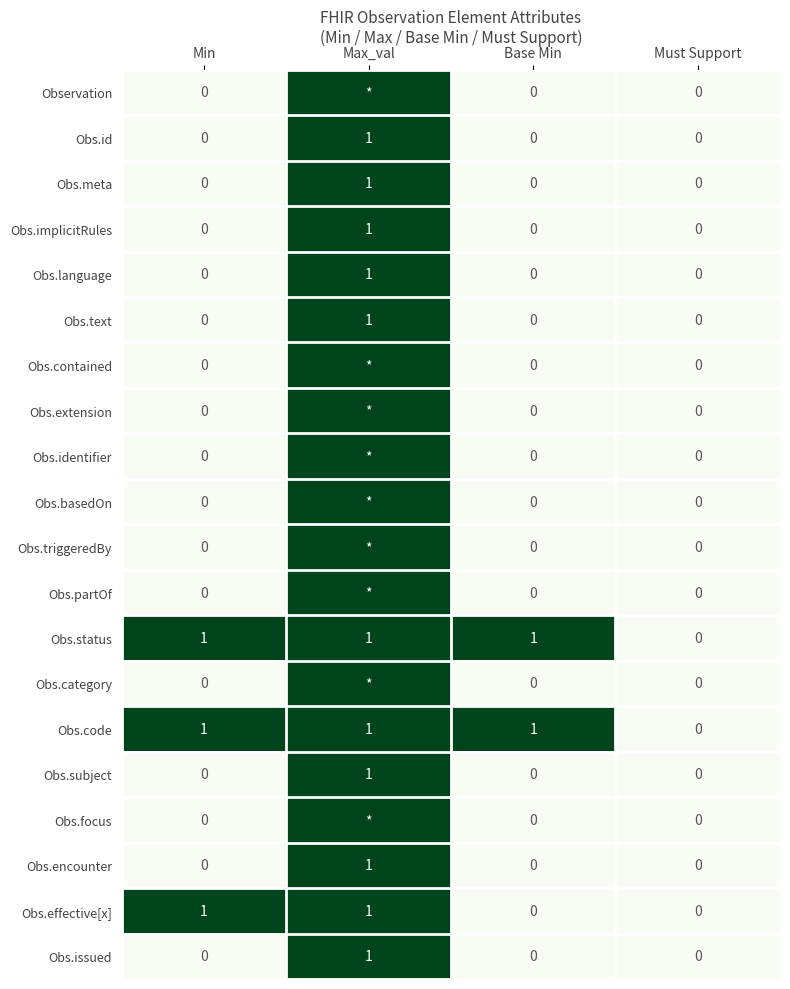

Is the value of Obs.status at Max_val greater than the value of Obs.basedOn at Base Min?

Yes